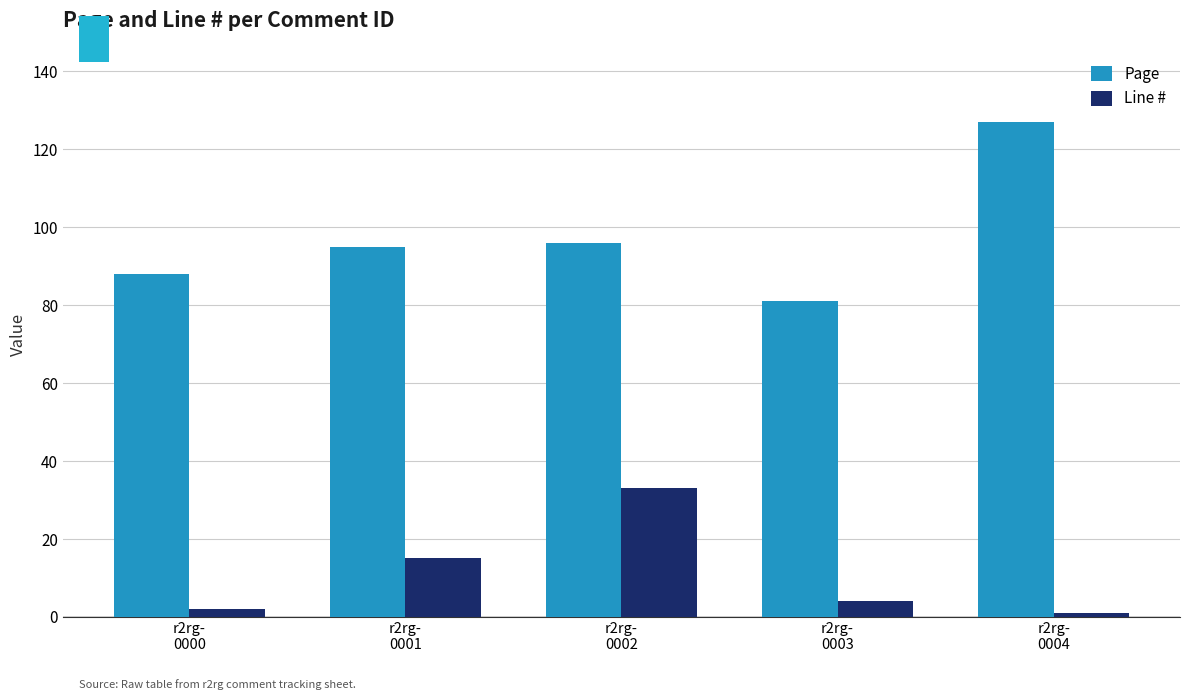

What is the average value of the Line # series?

11